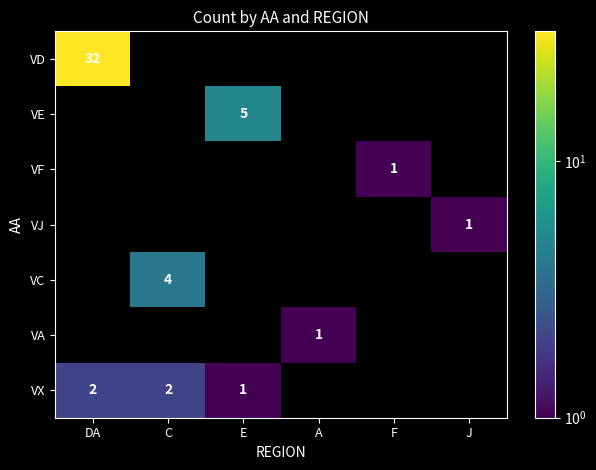

What is the difference between the highest and lowest values at C?

4